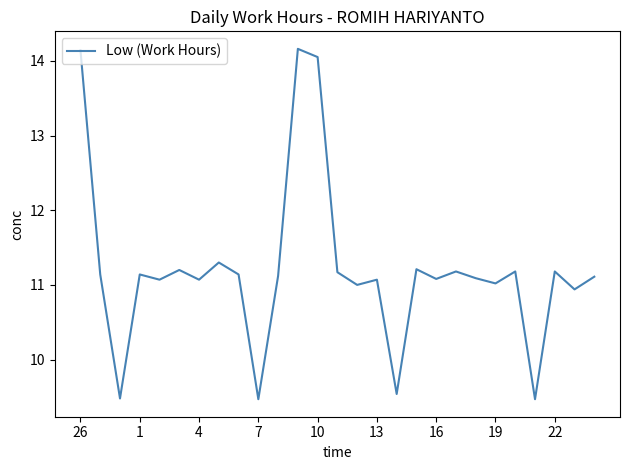

What is the difference between the maximum and minimum values?

4.7